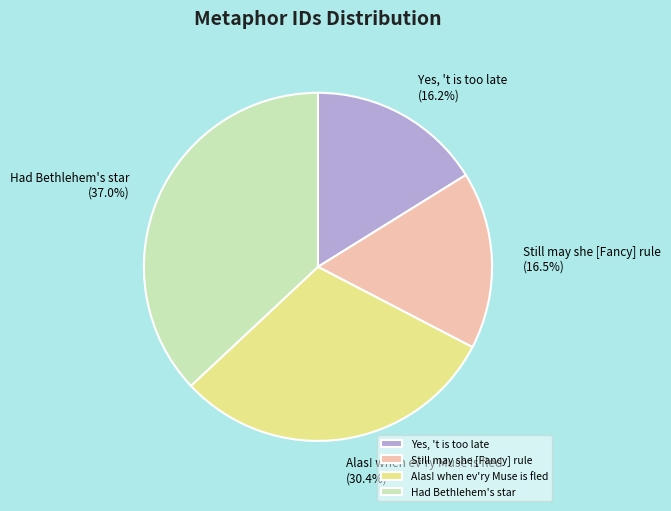

What percentage is NOT represented by Alas! when ev'ry Muse is fled?

69.6%